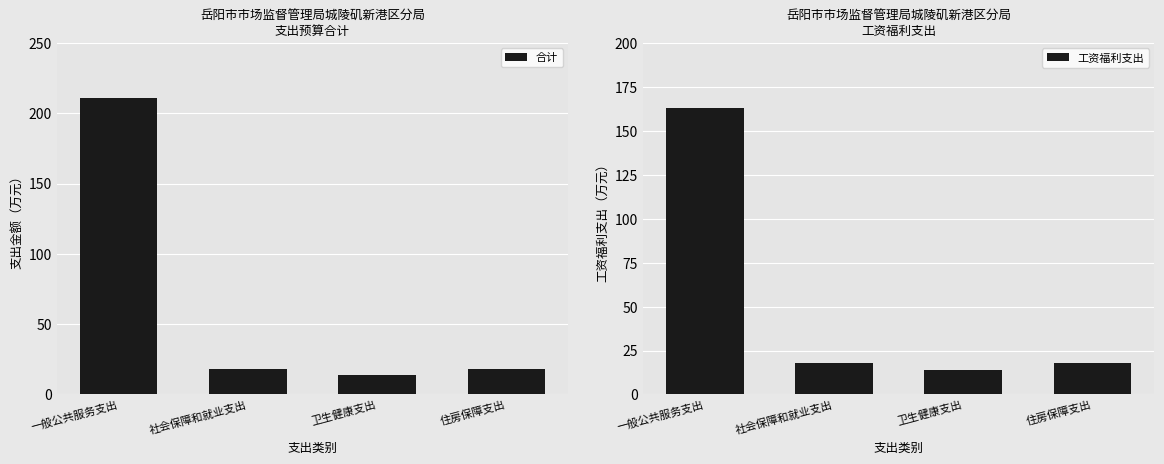

What is the highest value of the 工资福利支出 series?

162.9